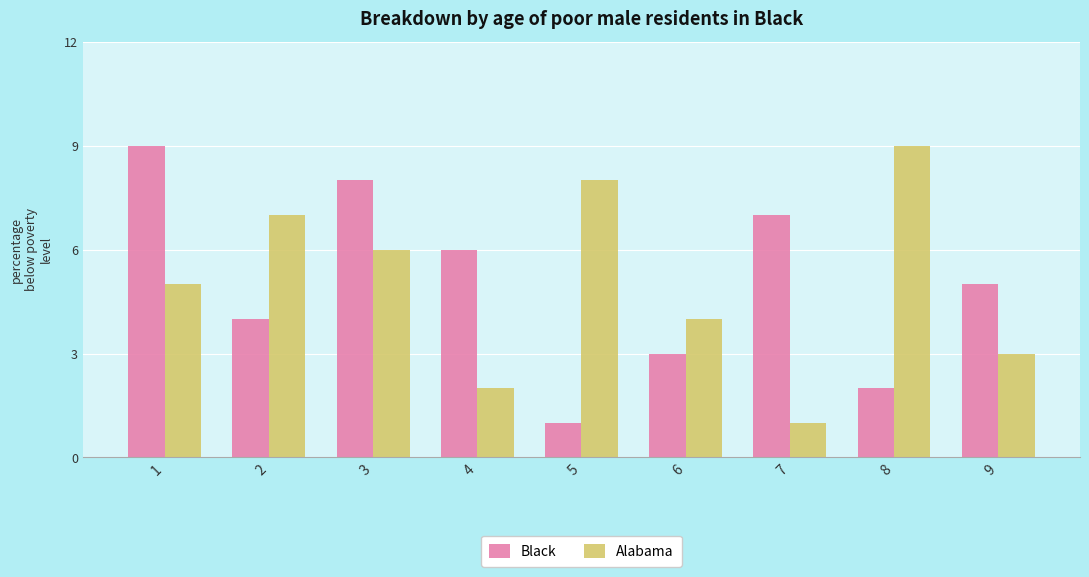

At which label is Black closest to 5?

9